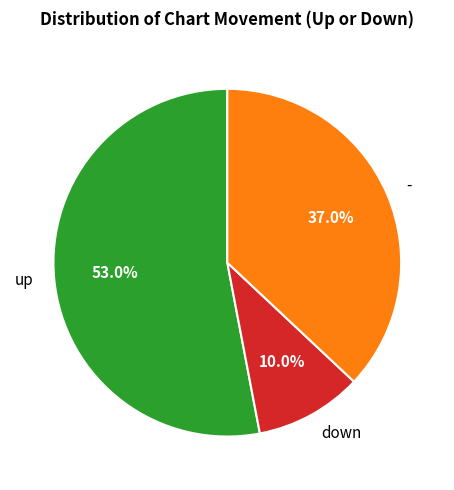

To the nearest percent, what is the average slice percentage?

33%